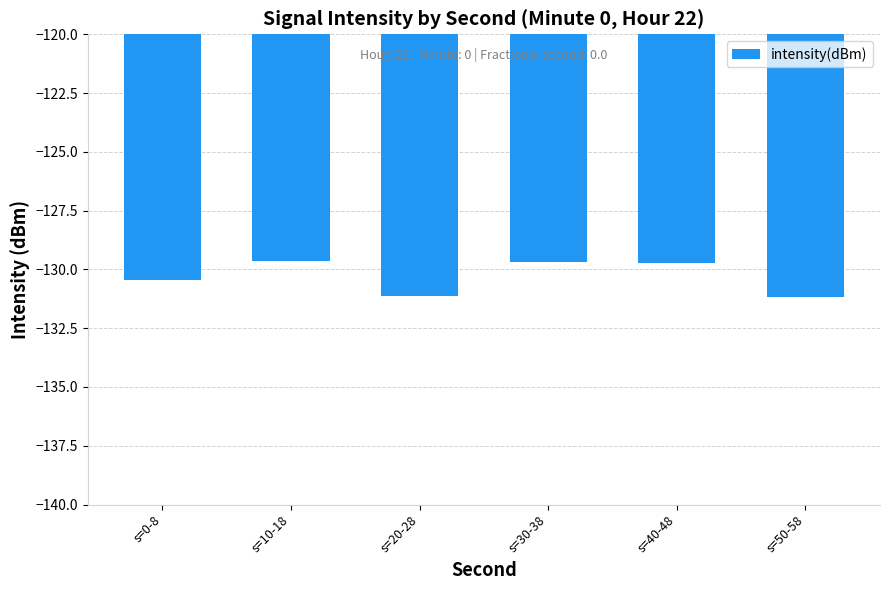

What is the difference between the second highest and minimum values?

1.5